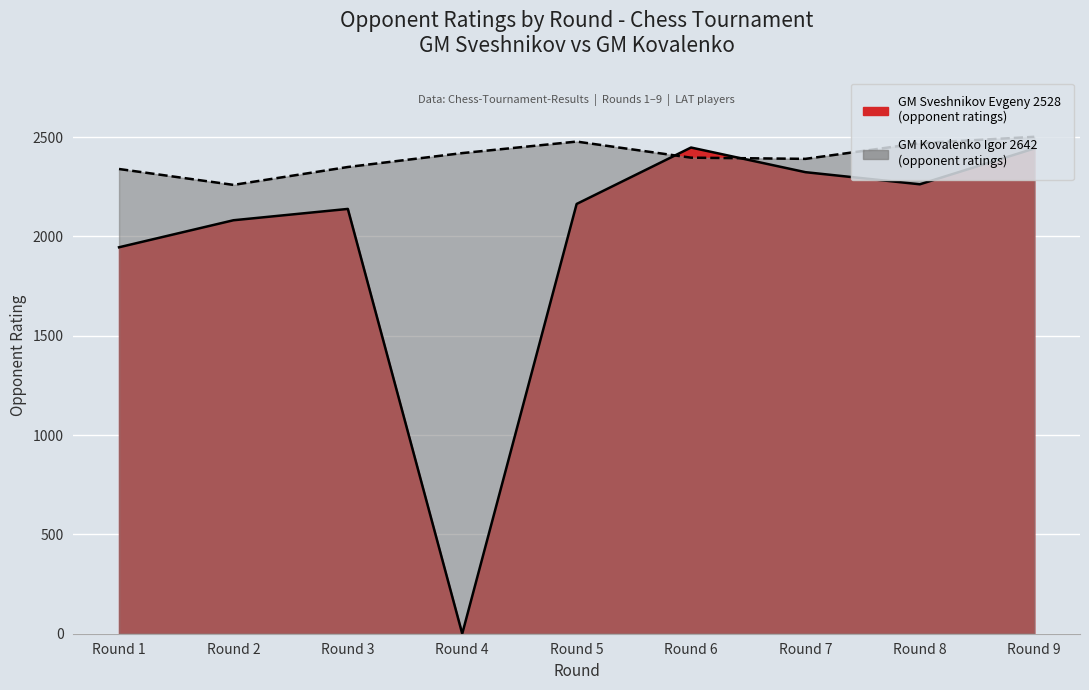

Which series has the widest spread of values?

Sveshnikov Rating